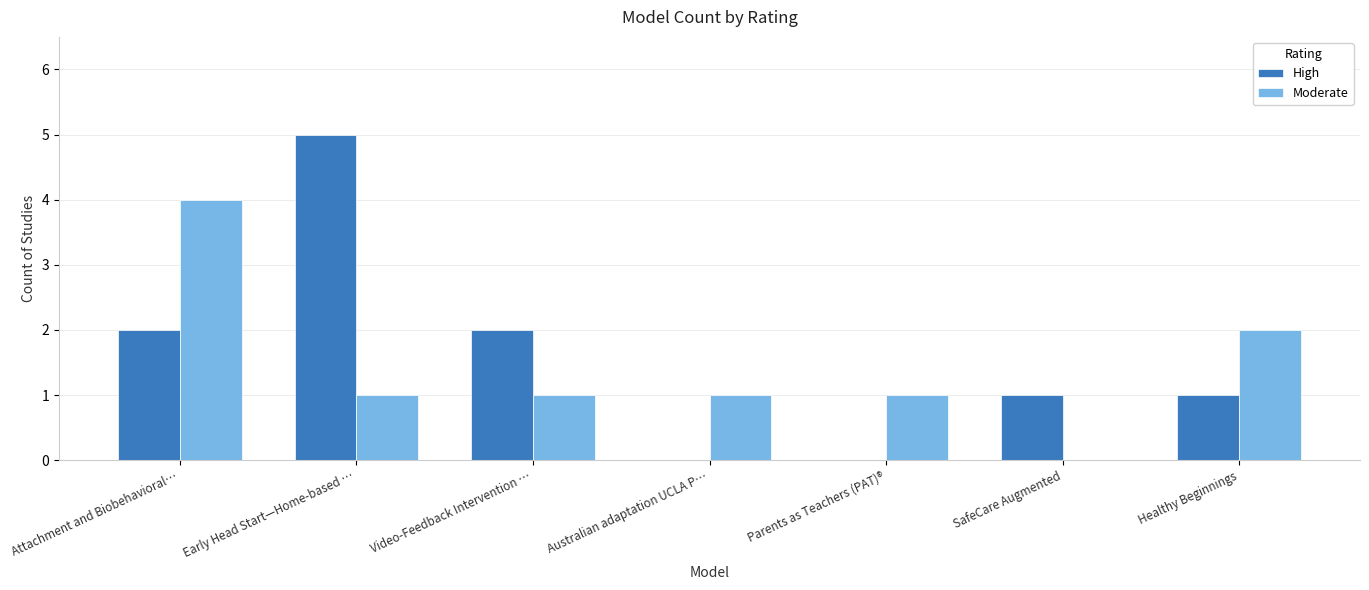

True or false: High has a value of 0 at SafeCare Augmented.

False